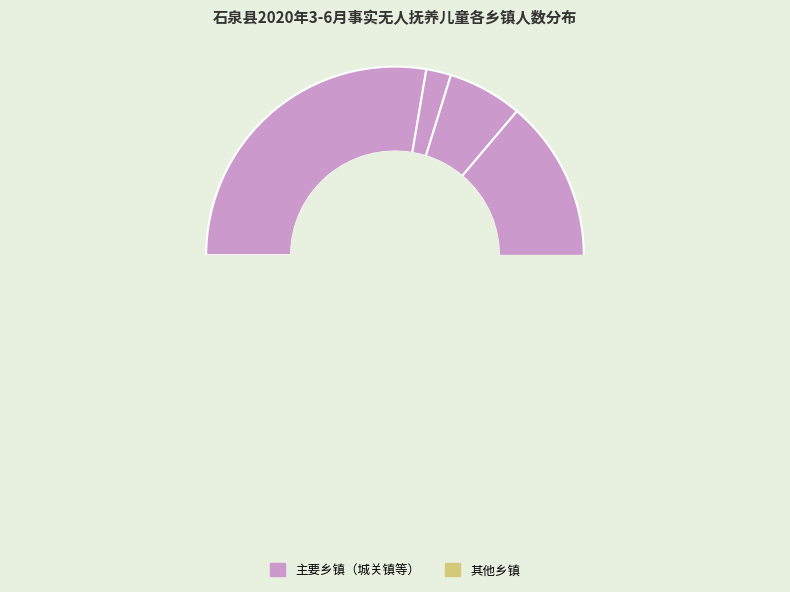

Which category has the biggest portion of the pie?

城关镇